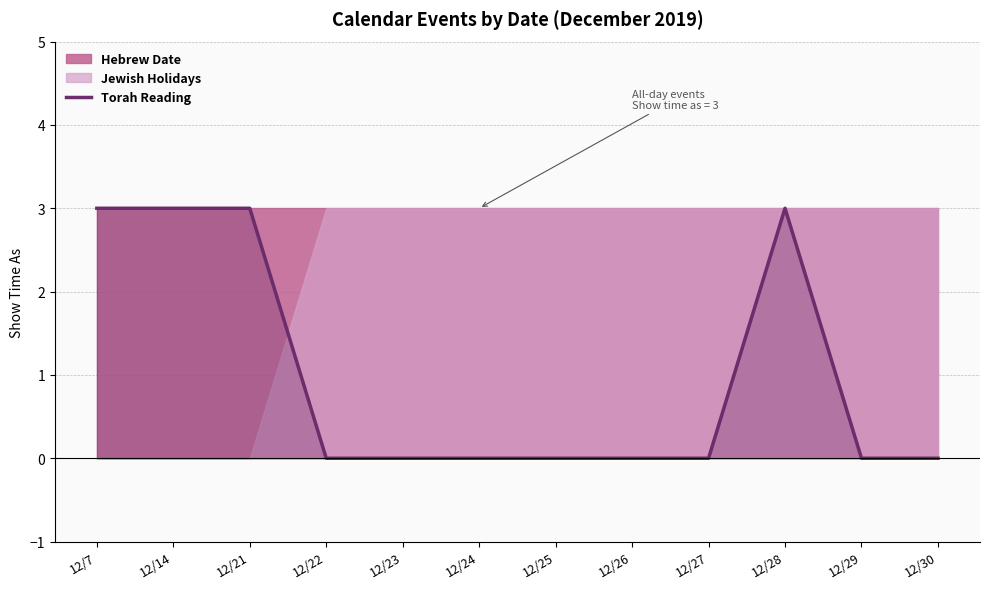

Reading left to right, transcribe all the data shown in this chart.

3	3	3	0	0	0	0	0	0	3	0	0